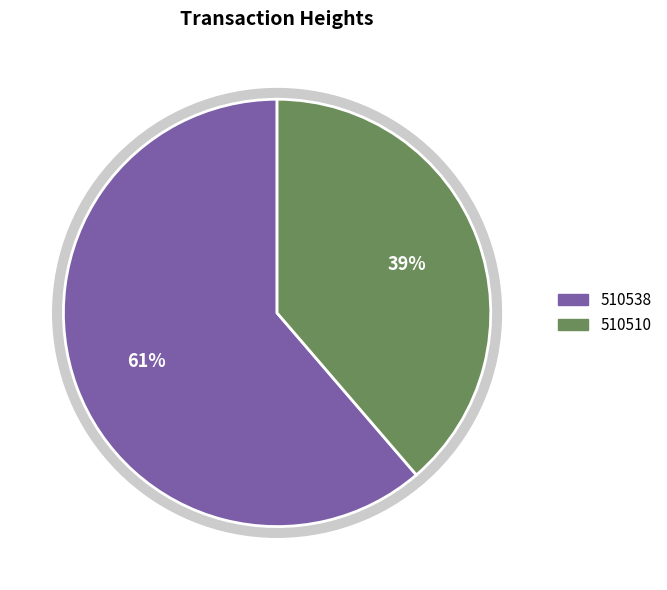

Combined, what portion of the pie is 510538 and 510510?

100.0%